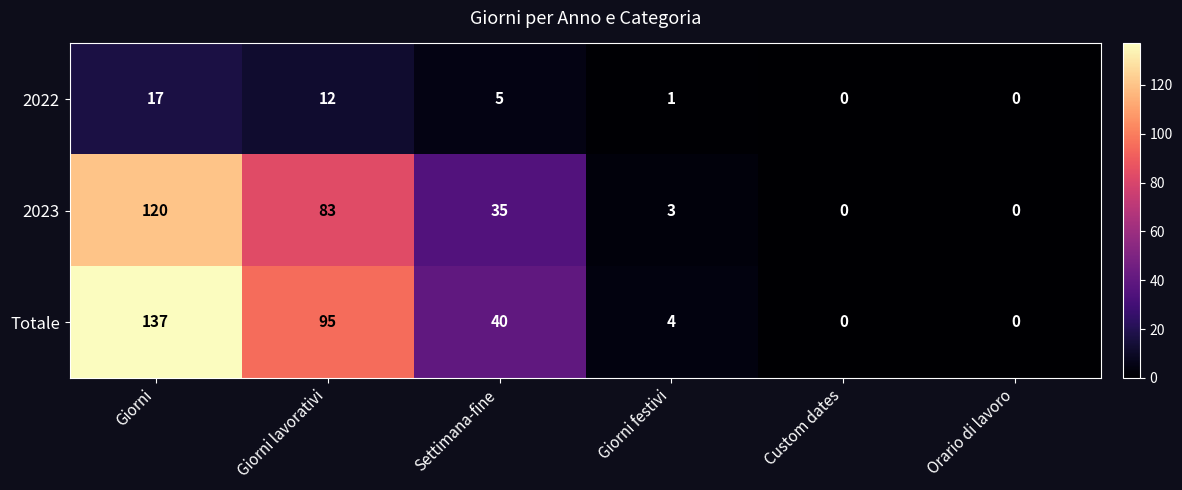

Which series has the largest total across all categories?

Totale